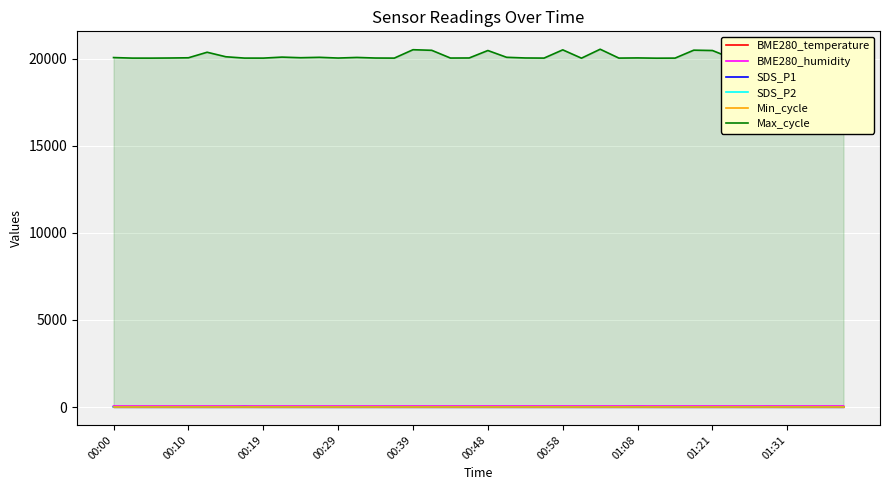

What is the maximum value shown in the chart?

20535.0